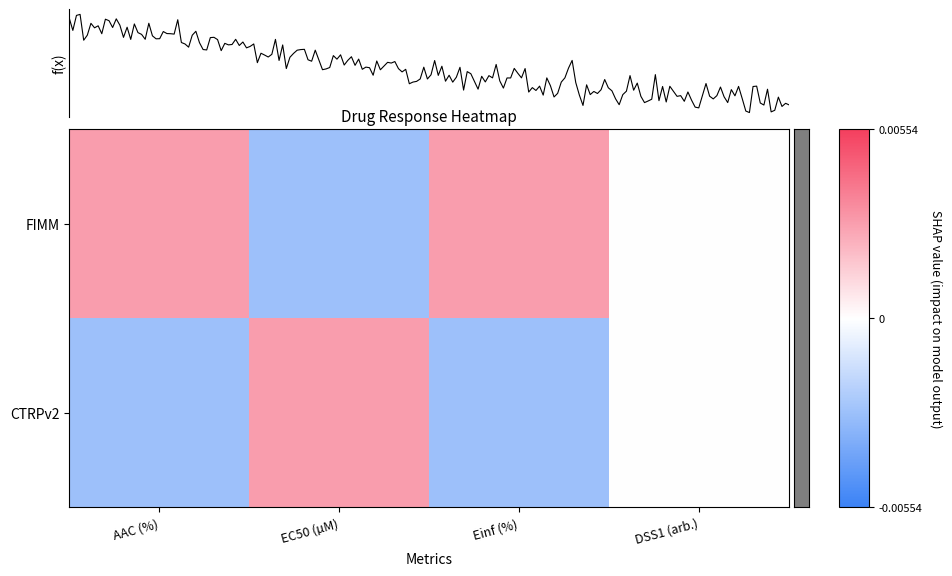

How many positive values does the FIMM series have?

2